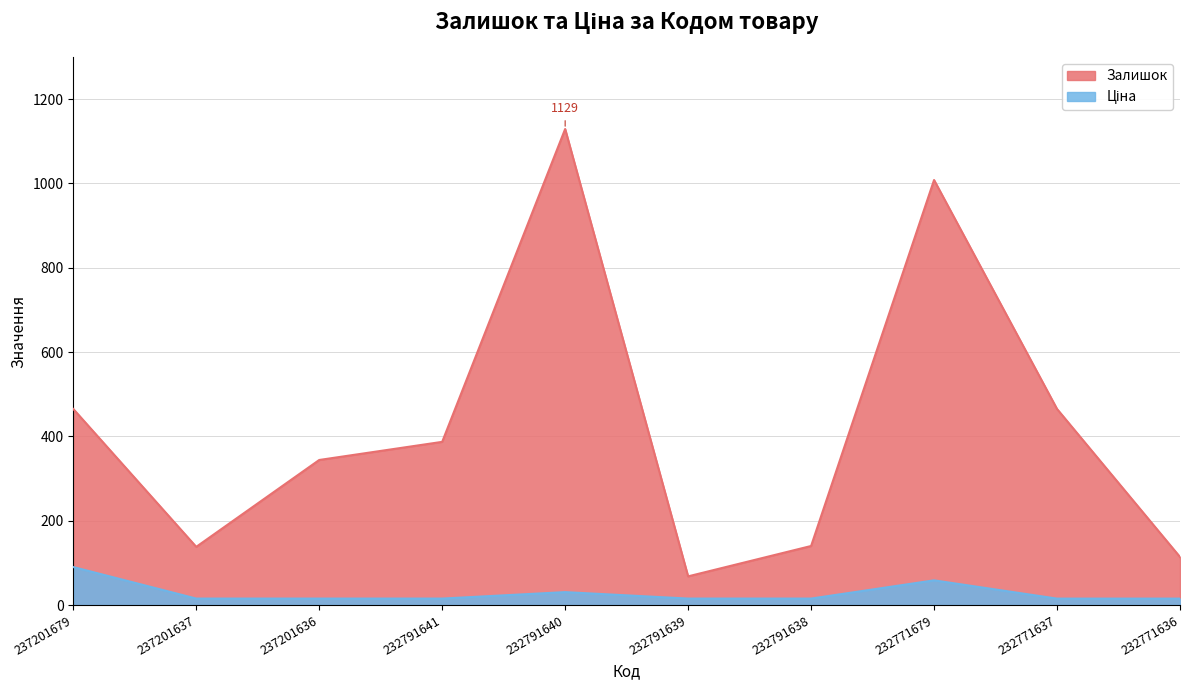

What is the greatest value displayed?

1129.0